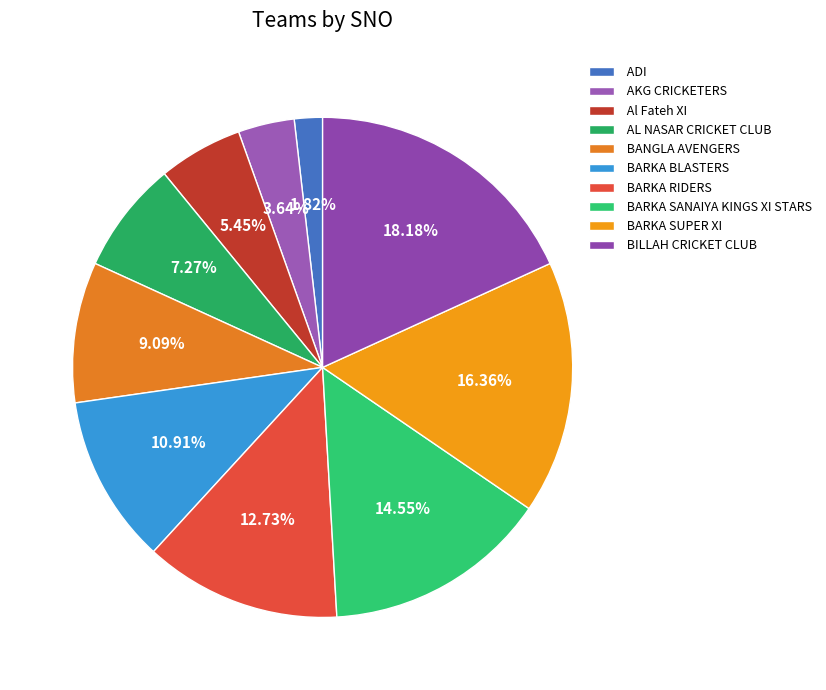

Count the number of slices in the pie.

10